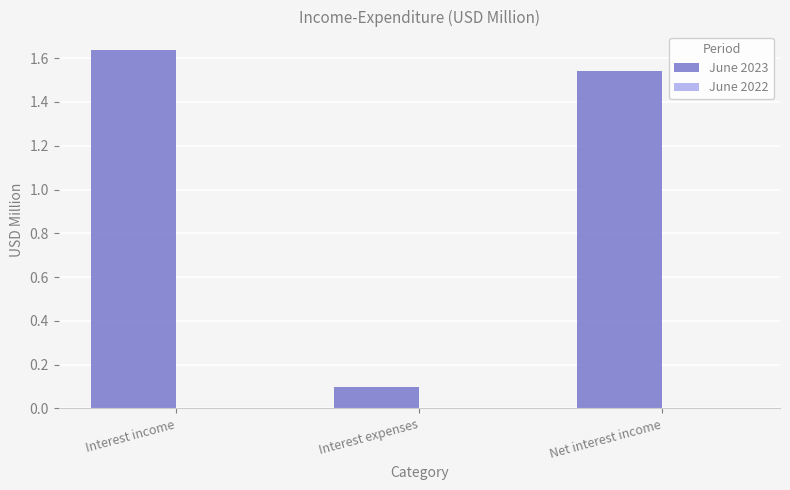

Approximately how many times larger is the value at Net interest income compared to Interest income?

0.9